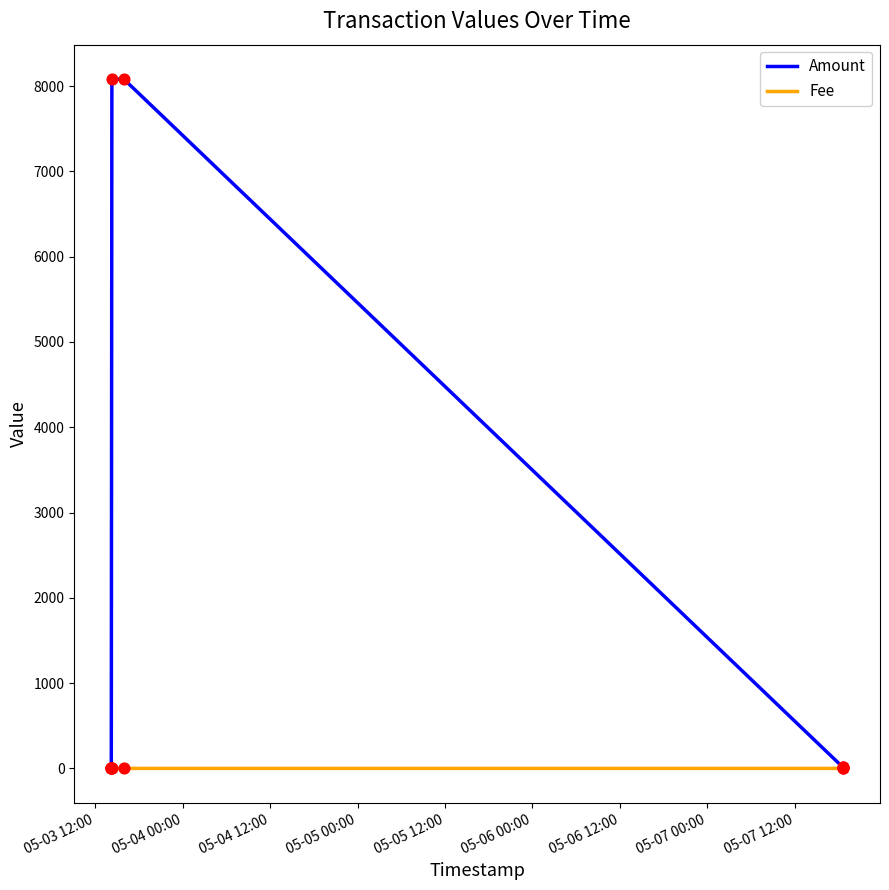

What are all the series names shown in the legend?

Amount, Fee